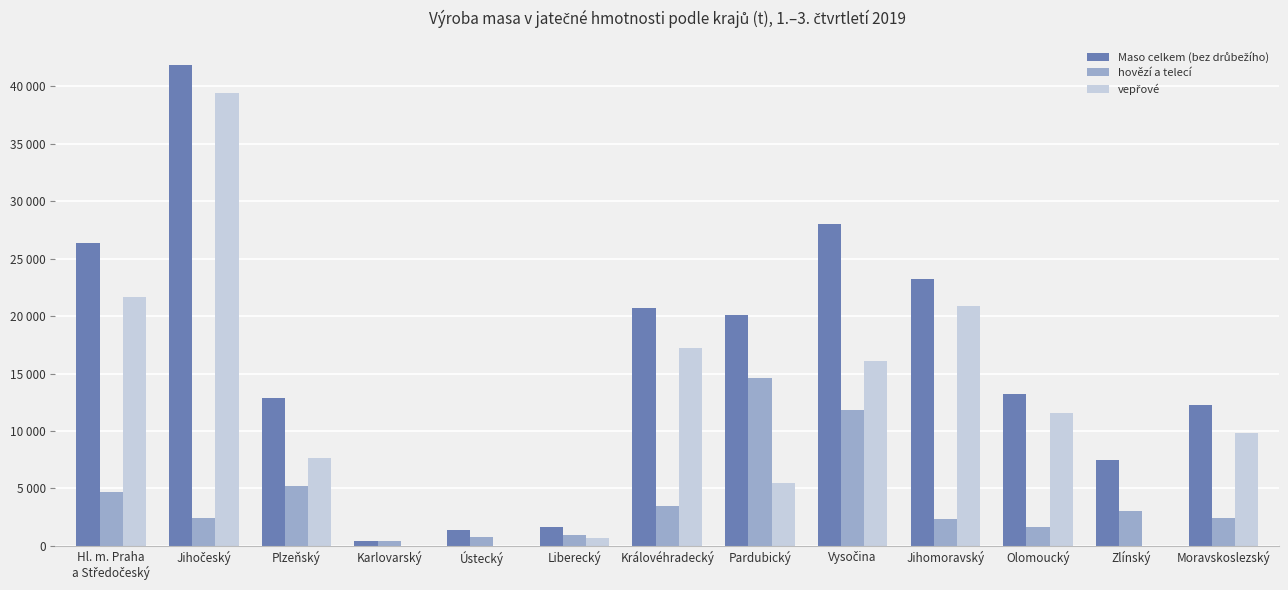

What is the sum of all vepřové values?

150650.1